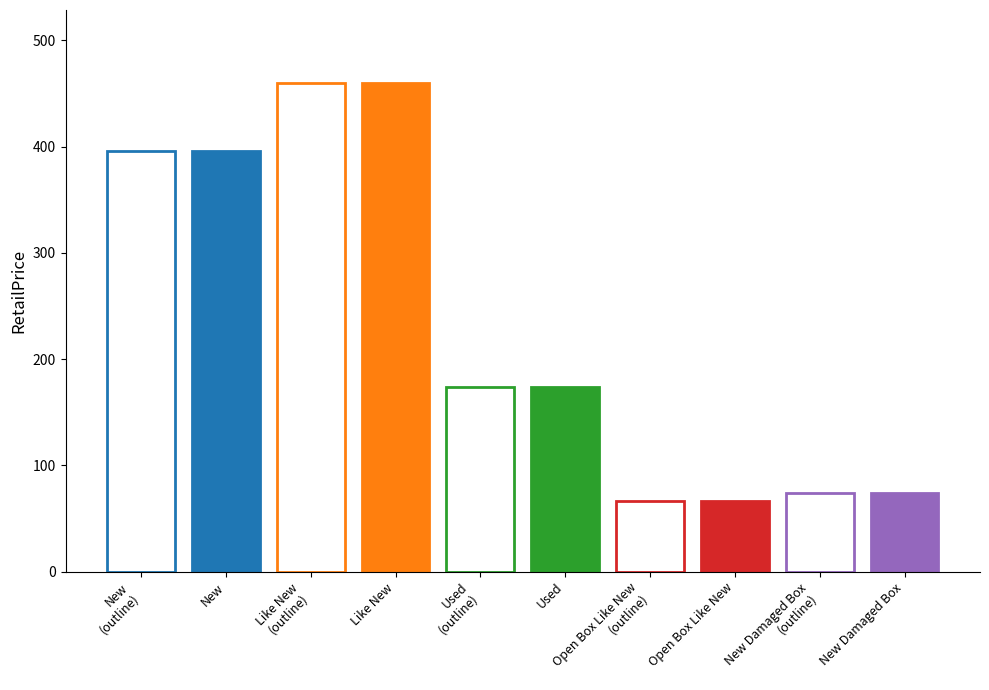

What is the difference between the maximum and minimum values?

392.9